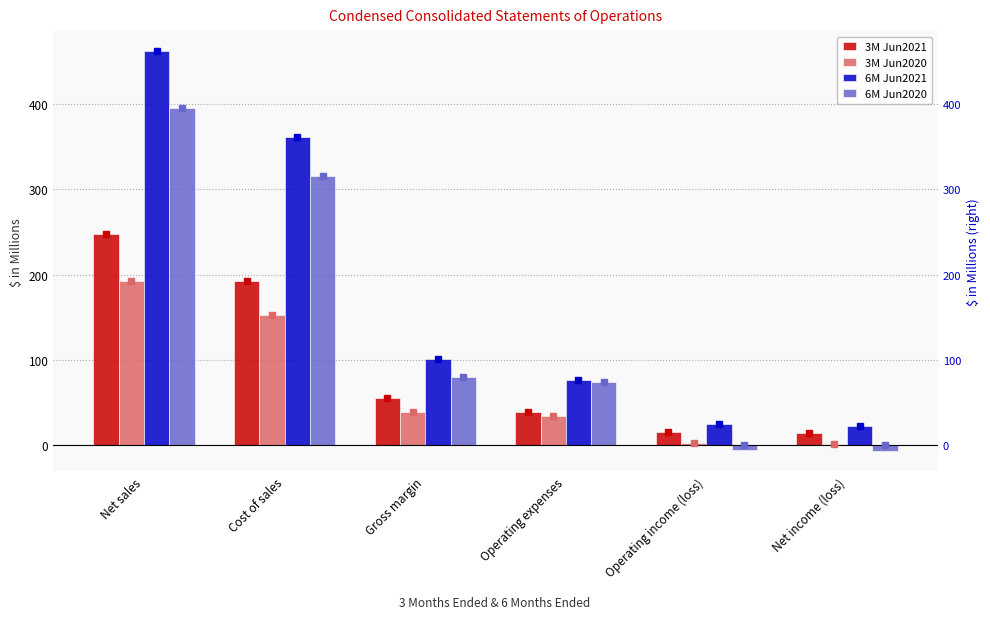

What is the label of the 4th bar from the right?

Gross margin